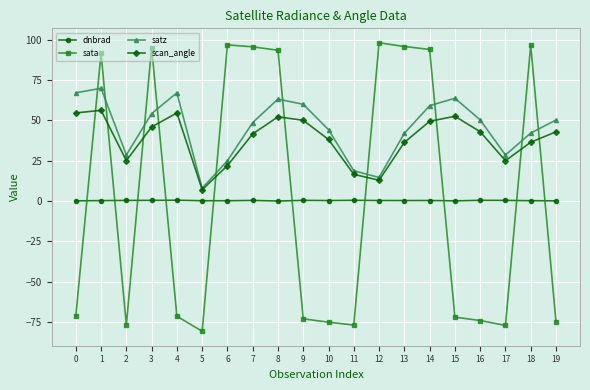

At 19, list the series in order from largest to smallest.

satz, scan_angle, dnbrad, sata